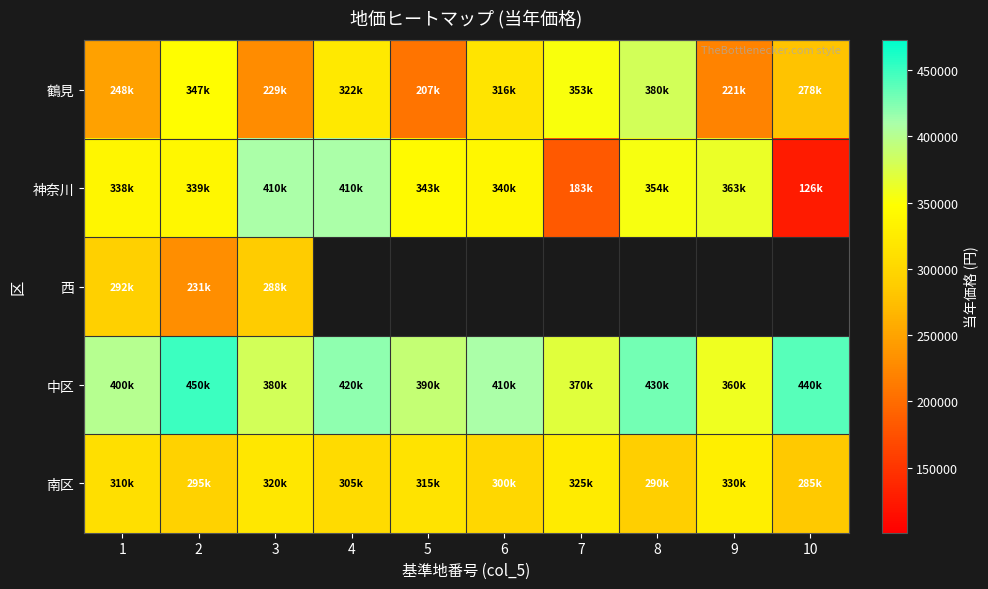

What is the difference between the maximum and minimum values in the 鶴見 series?

173000.0